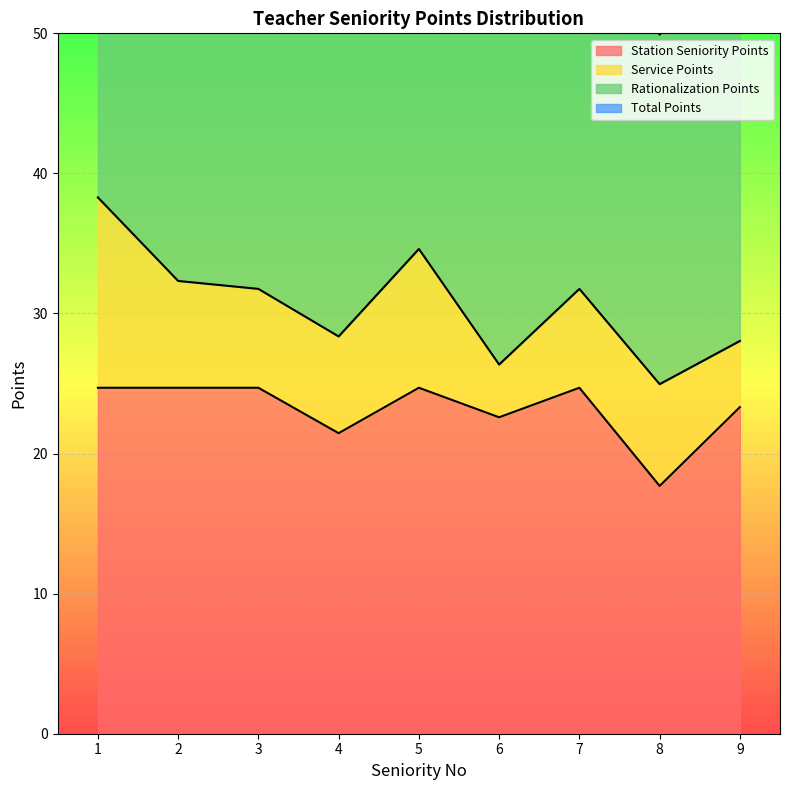

What is the highest value of the Station Seniority Points series?

24.7